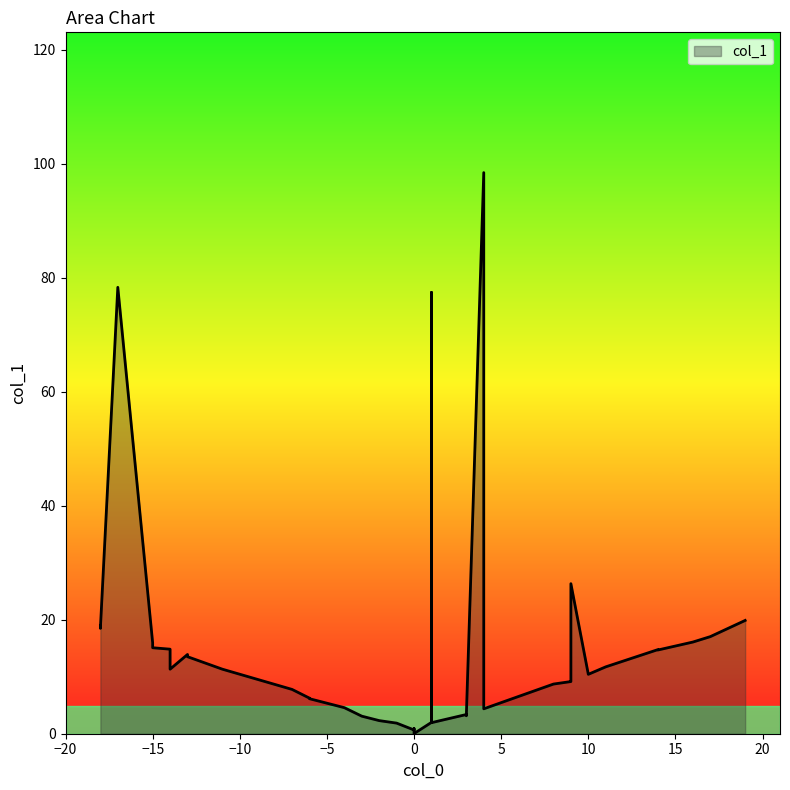

Is it true that the value at -1 is 2.7?

False